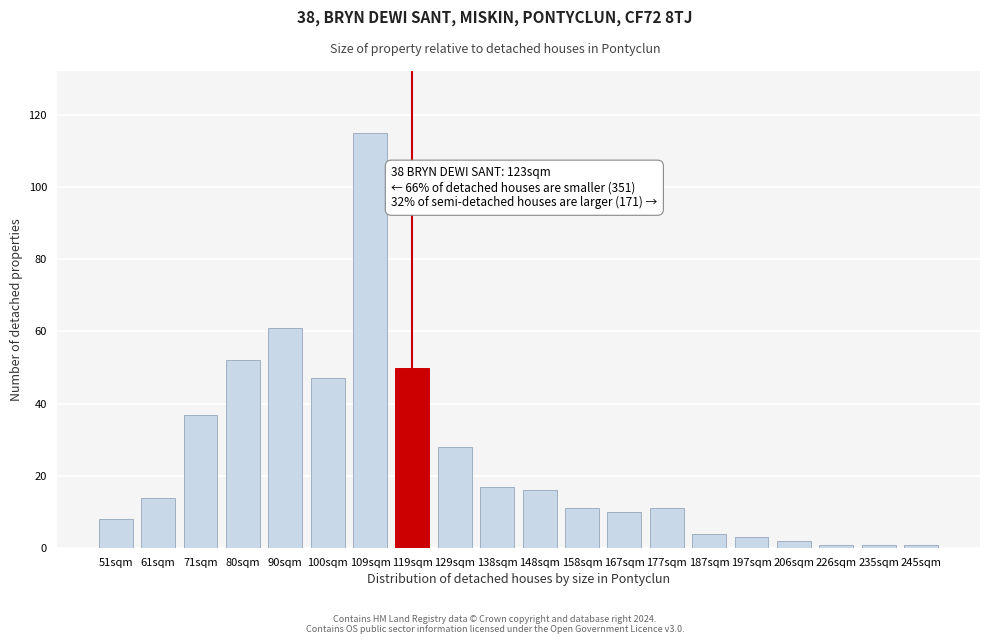

Reading left to right, list all the values displayed in this chart.

51sqm=8	61sqm=14	71sqm=37	80sqm=52	90sqm=61	100sqm=47	109sqm=115	119sqm=50	129sqm=28	138sqm=17	148sqm=16	158sqm=11	167sqm=10	177sqm=11	187sqm=4	197sqm=3	206sqm=2	226sqm=1	235sqm=1	245sqm=1